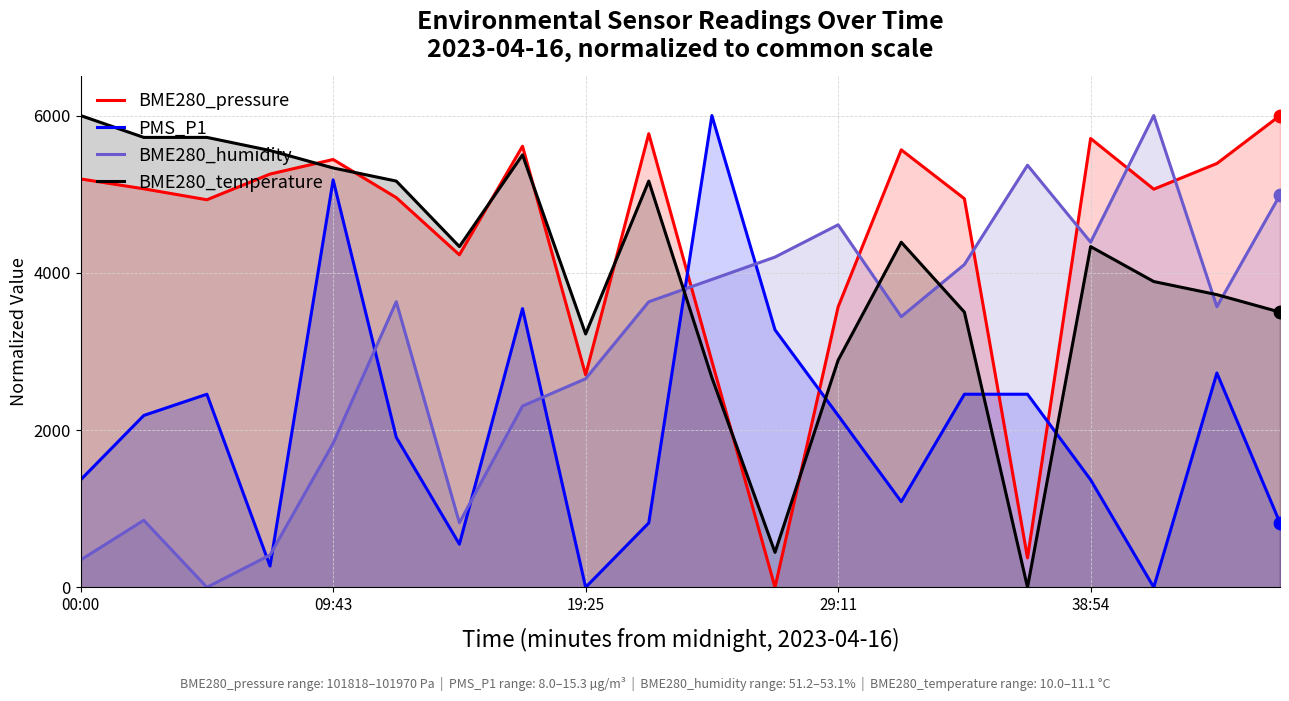

At which category is the sum across all series the highest?

09:43